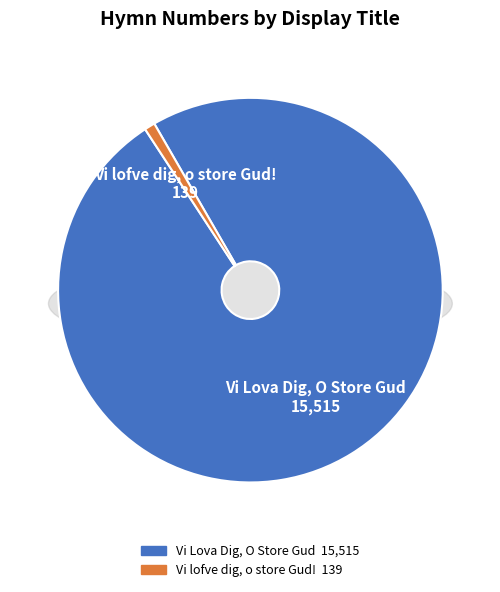

To the nearest percent, what is the average slice percentage?

50%